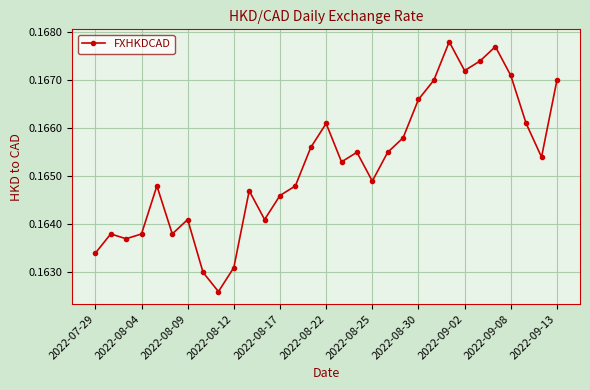

True or false: the data has more than 1 interior local peaks.

True